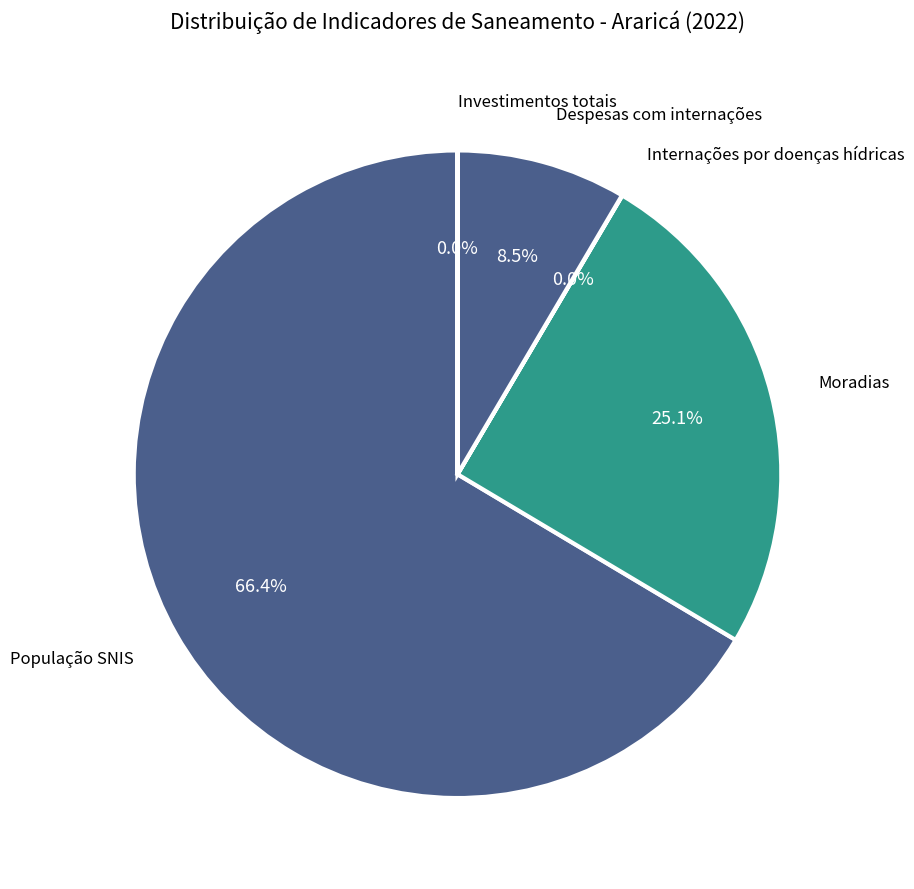

What is the smallest slice in the pie chart?

Investimentos totais, em R$ de 2022